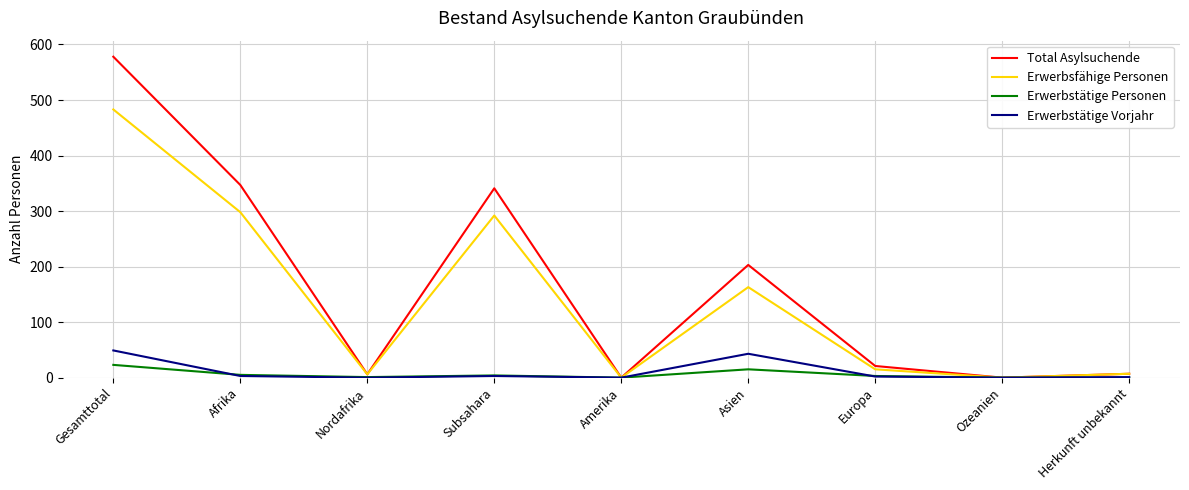

At which label does Erwerbsfähige Personen reach its peak?

Gesamttotal